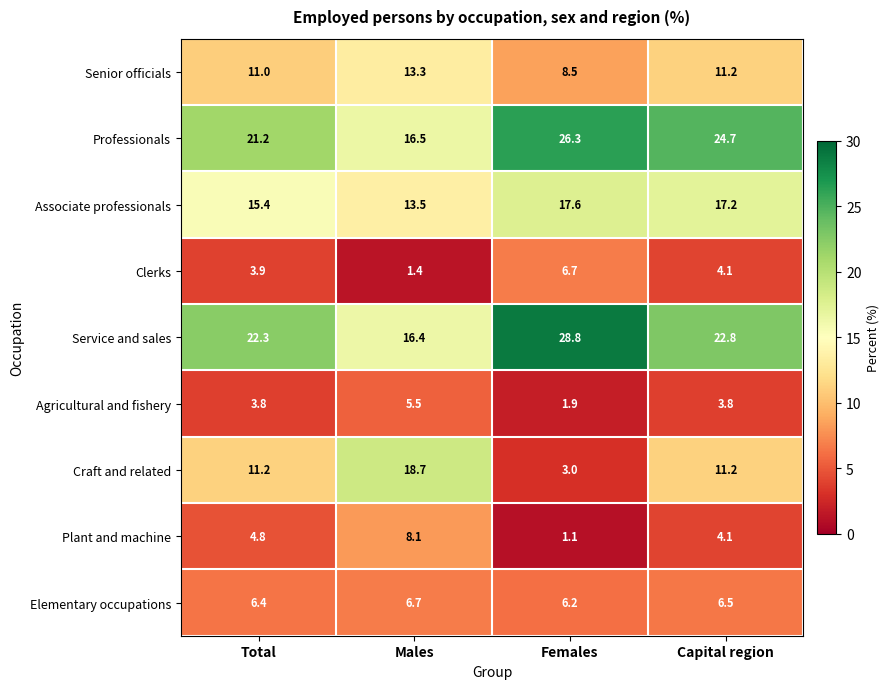

Which category has the highest value in the Senior officials series?

Males